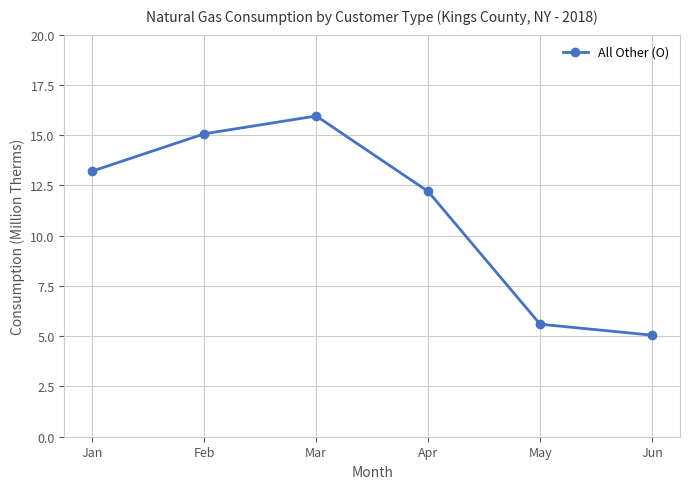

How many data points are above 13?

3